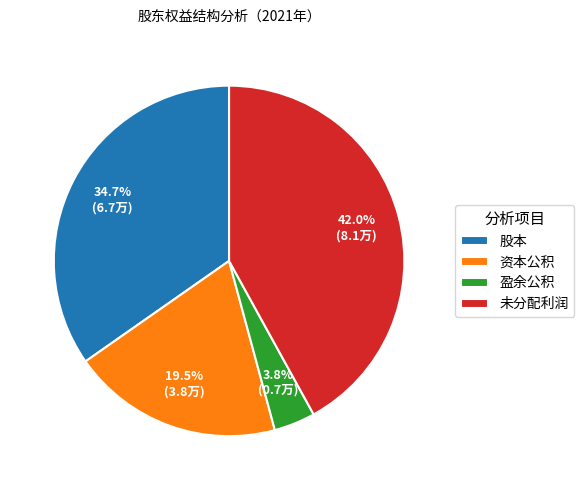

Between 资本公积 and 股本, which is larger?

股本